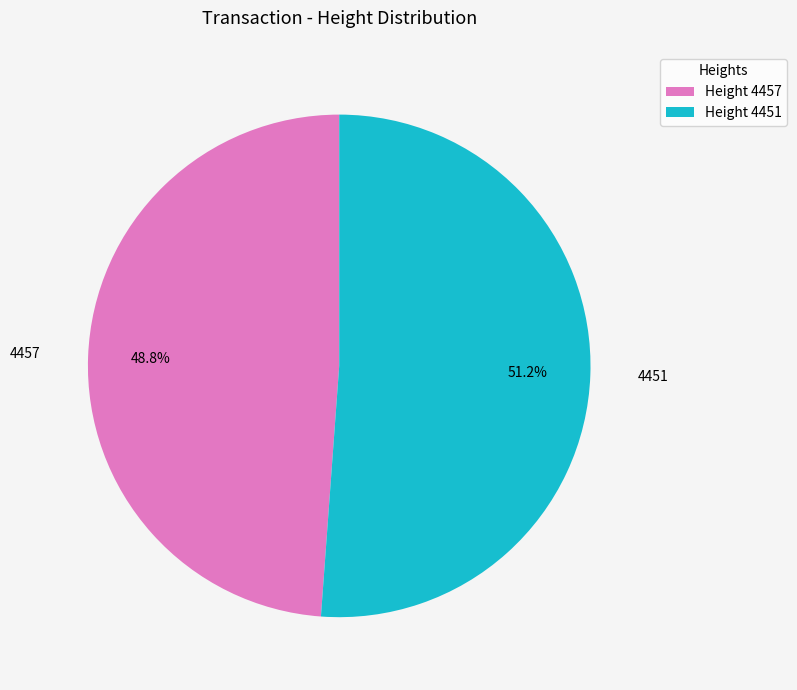

Rank the categories by value from highest to lowest.

4451, 4457